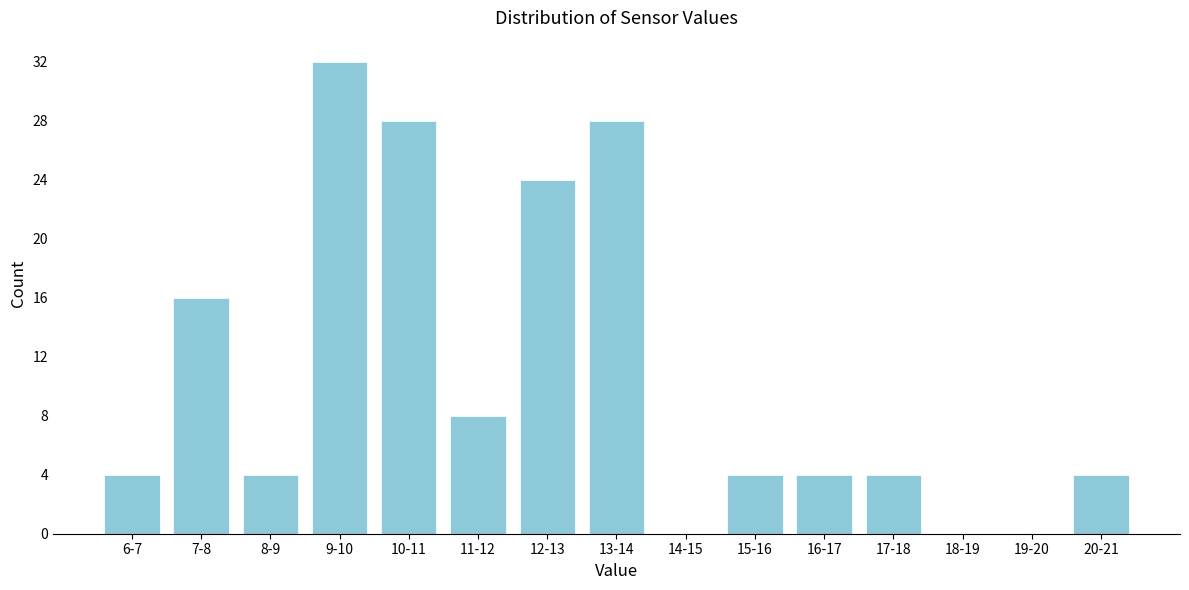

Reading left to right, list all the values displayed in this chart.

6-7=4	7-8=16	8-9=4	9-10=32	10-11=28	11-12=8	12-13=24	13-14=28	14-15=0	15-16=4	16-17=4	17-18=4	18-19=0	19-20=0	20-21=4